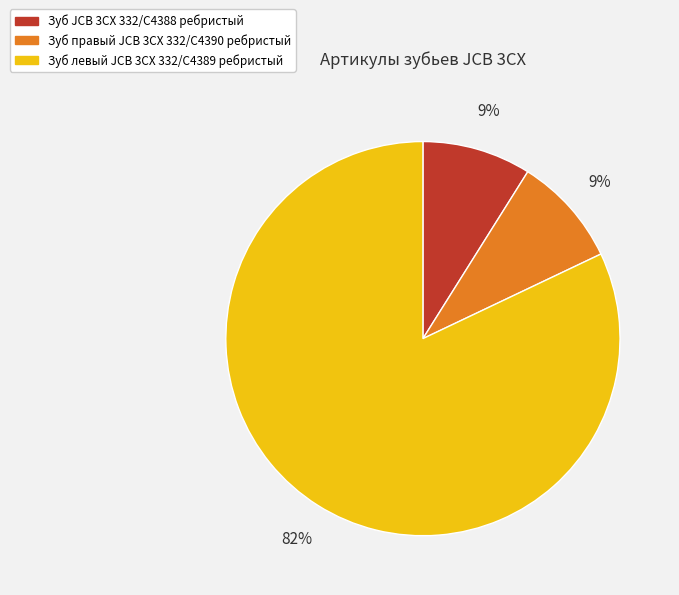

To the nearest percent, what is the average slice percentage?

33%